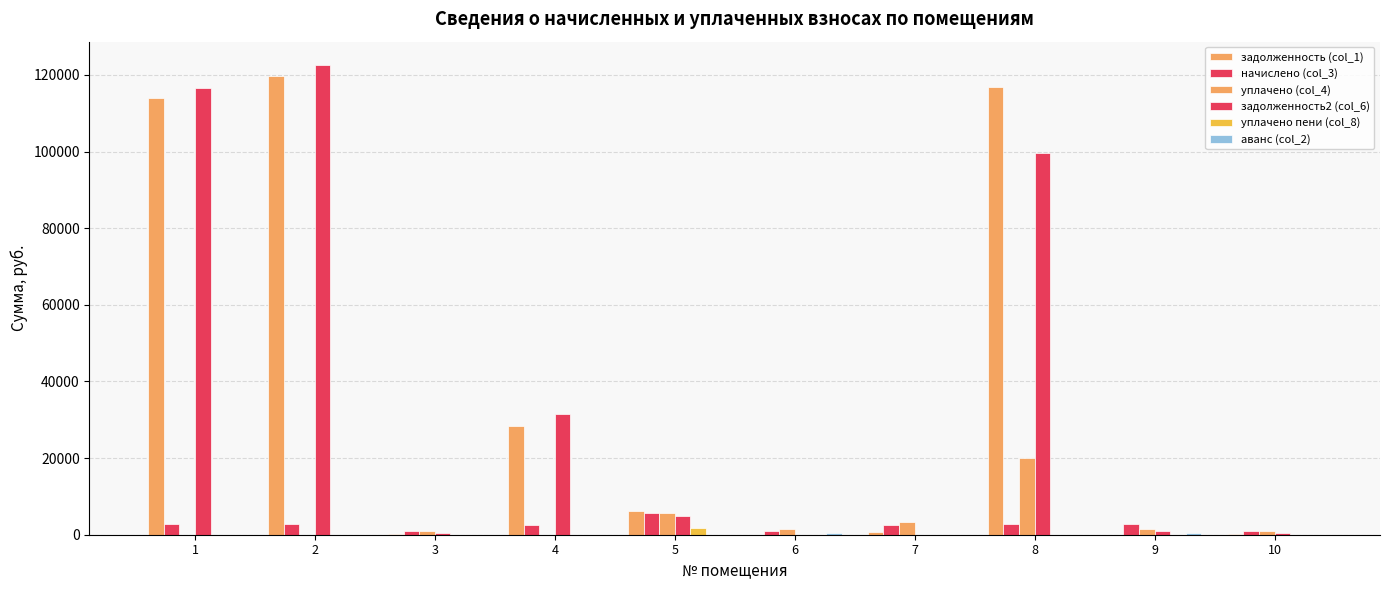

How many series are shown in this chart?

6